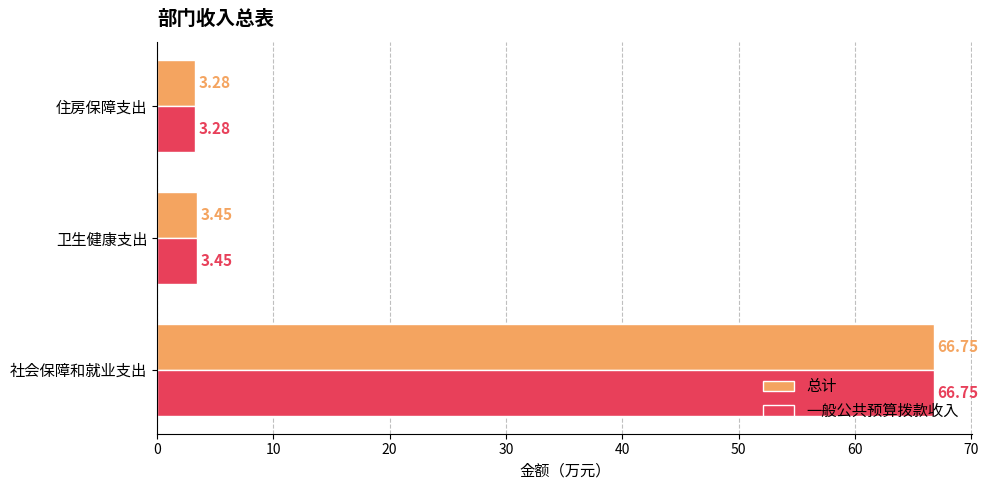

What is the total value across all series at 住房保障支出?

6.6